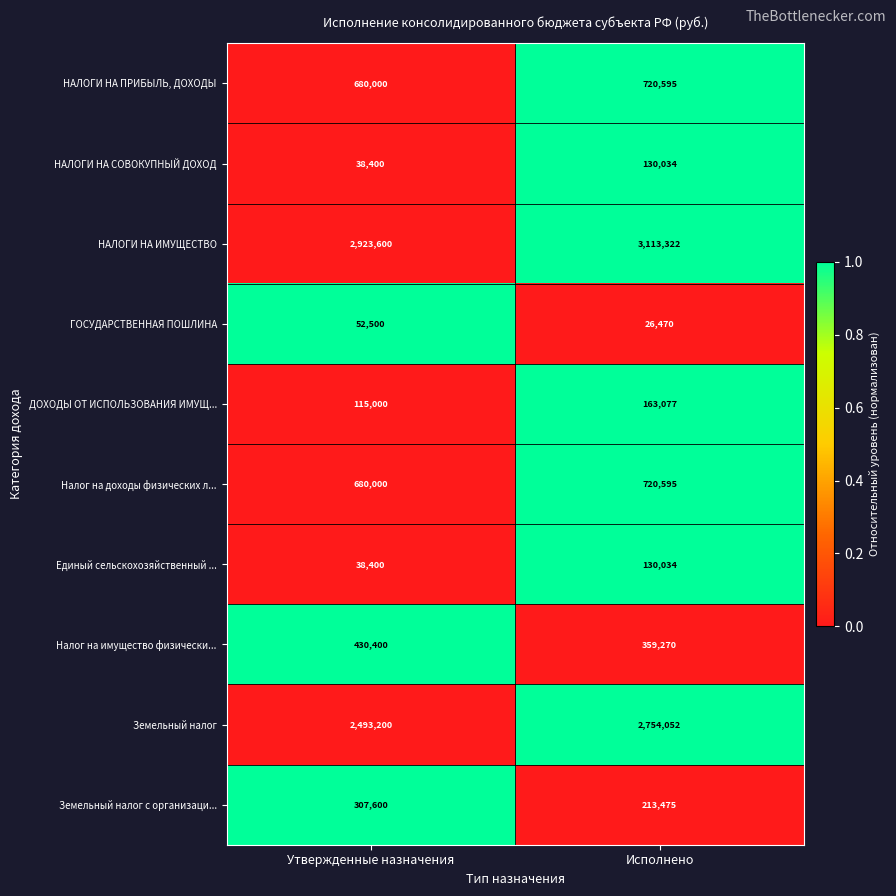

True or false: НАЛОГИ НА ПРИБЫЛЬ, ДОХОДЫ has a value of 420198 at Исполнено.

False